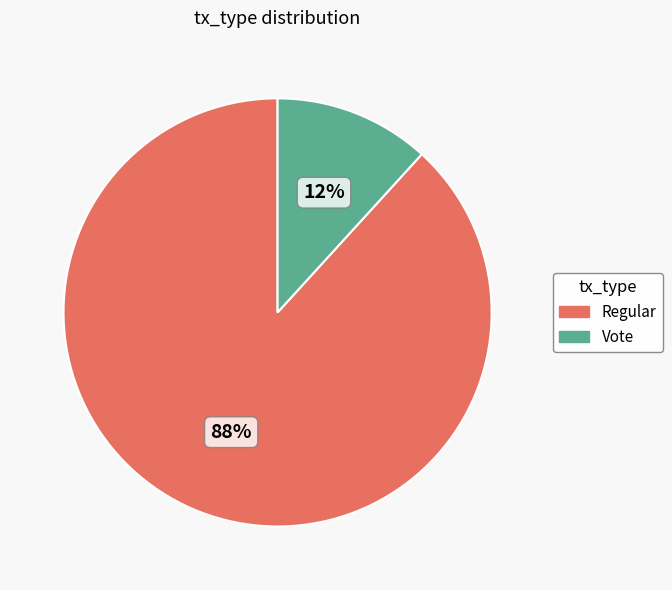

Combined, do Vote and Regular account for over 50%?

Yes